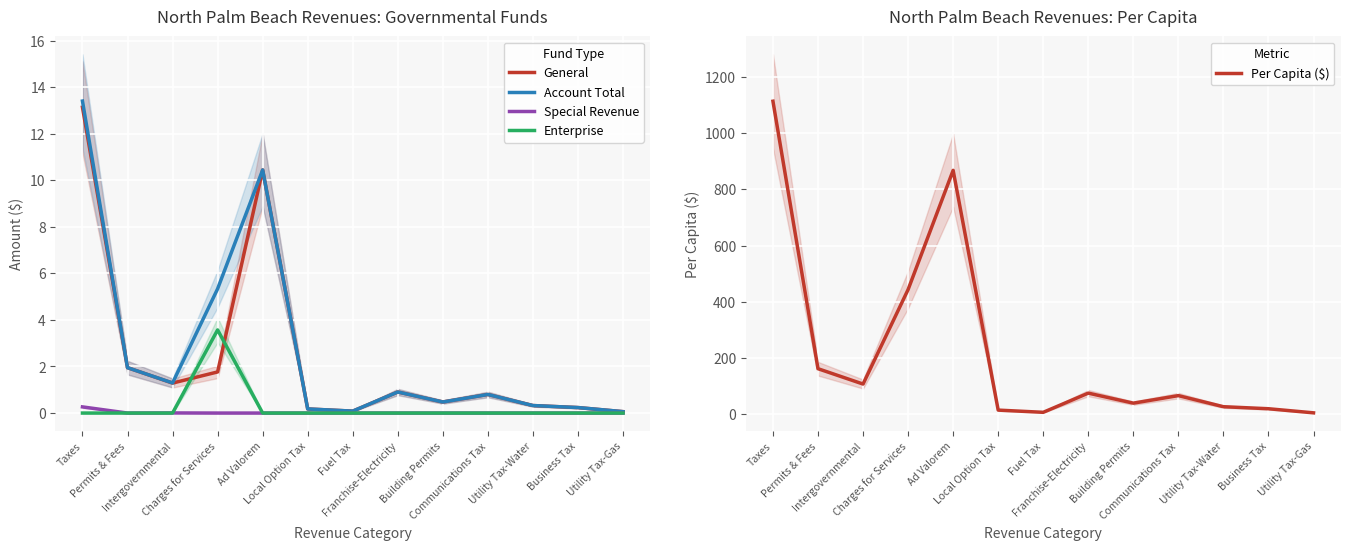

How many categories are shown in the chart?

13